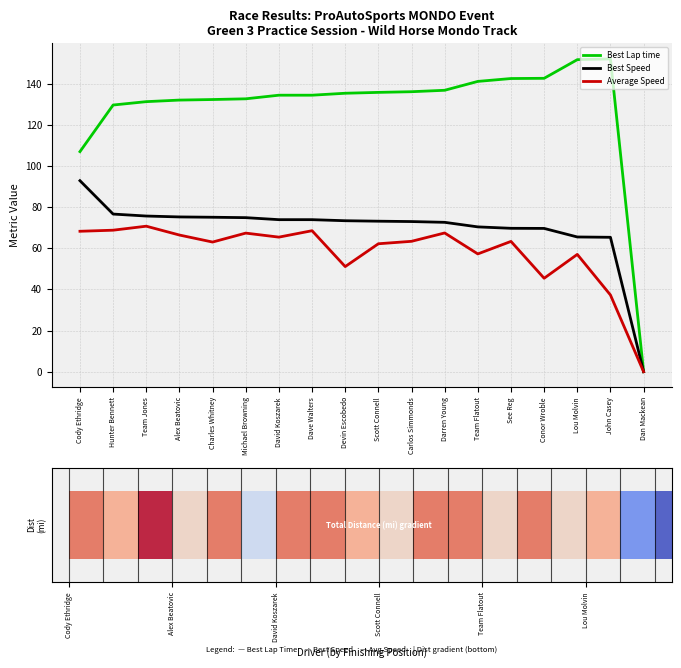

How many bars are there in total?

54